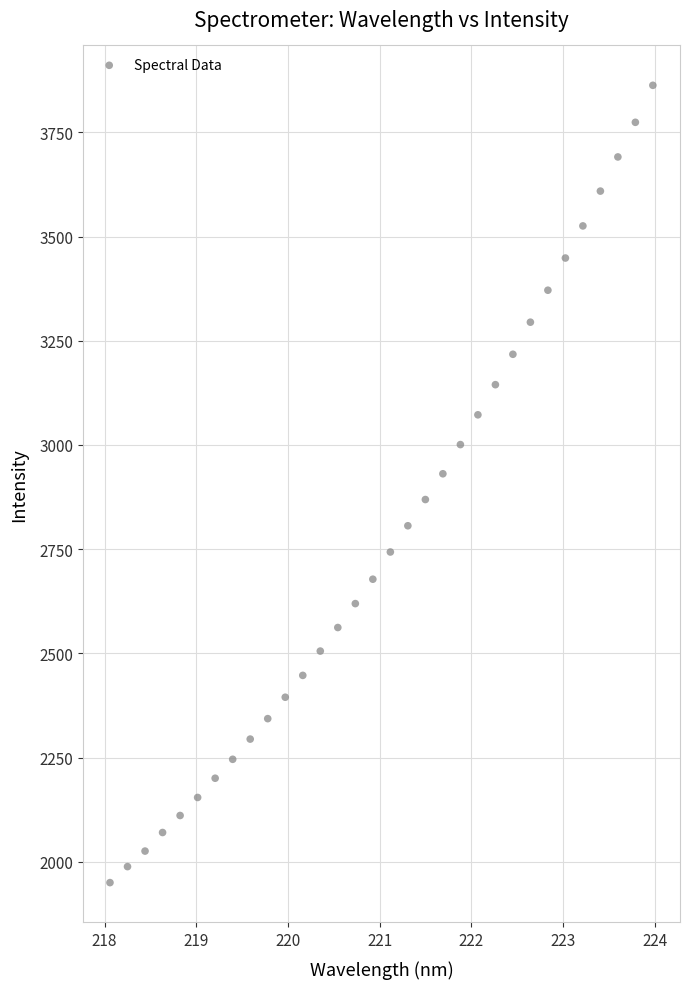

What is the range of X values (max minus min)?

5.9